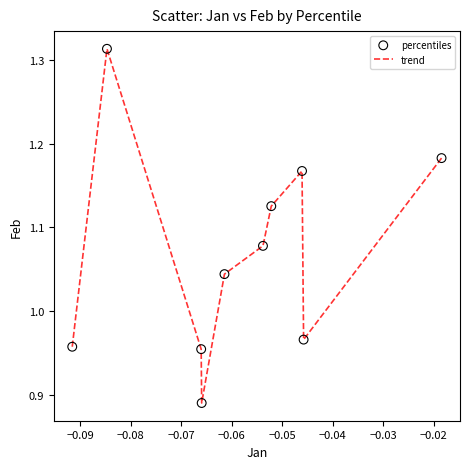

What is the difference between the maximum and minimum values?

0.4